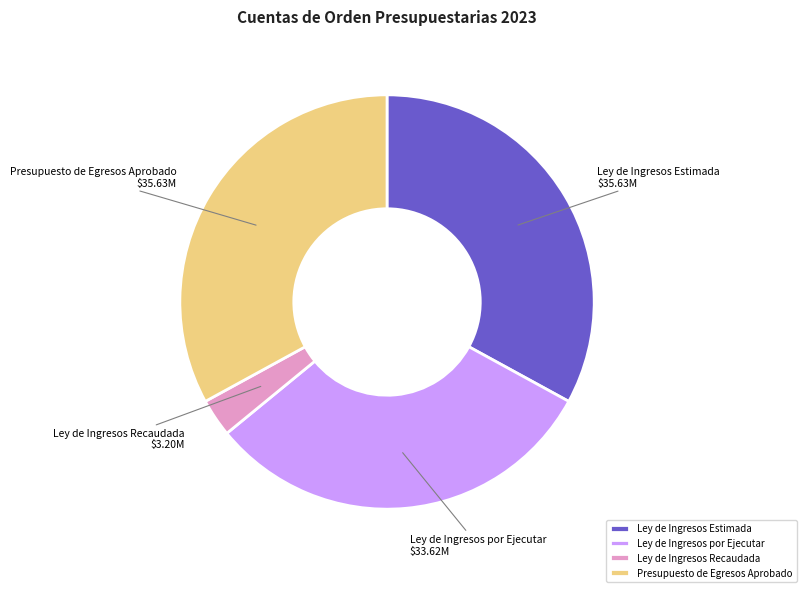

Is there any slice that represents more than half of the pie?

No